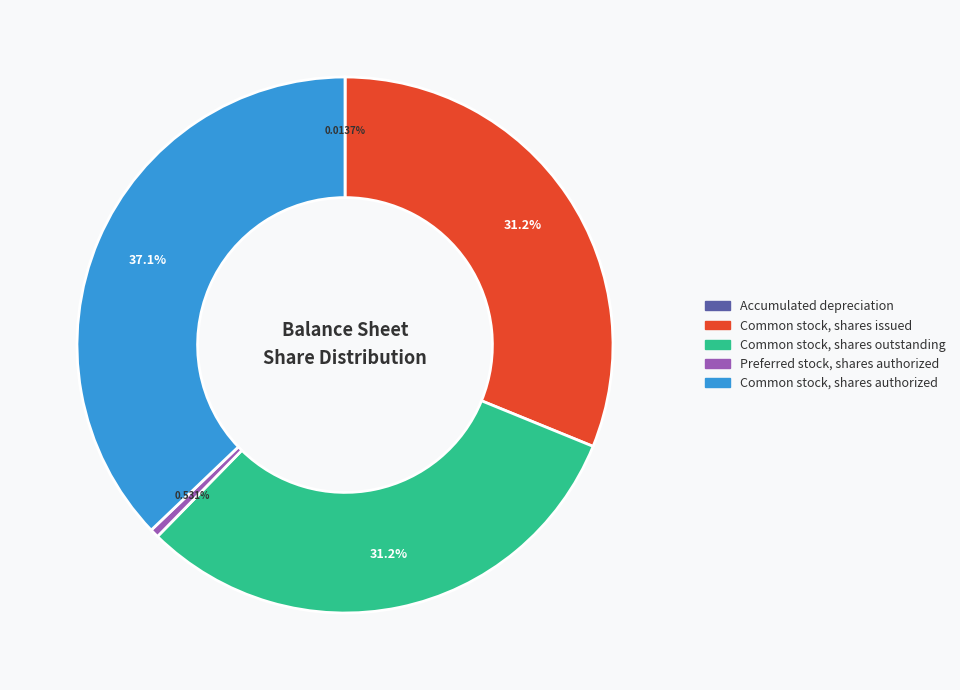

What is the largest slice in the pie chart?

Common stock, shares authorized